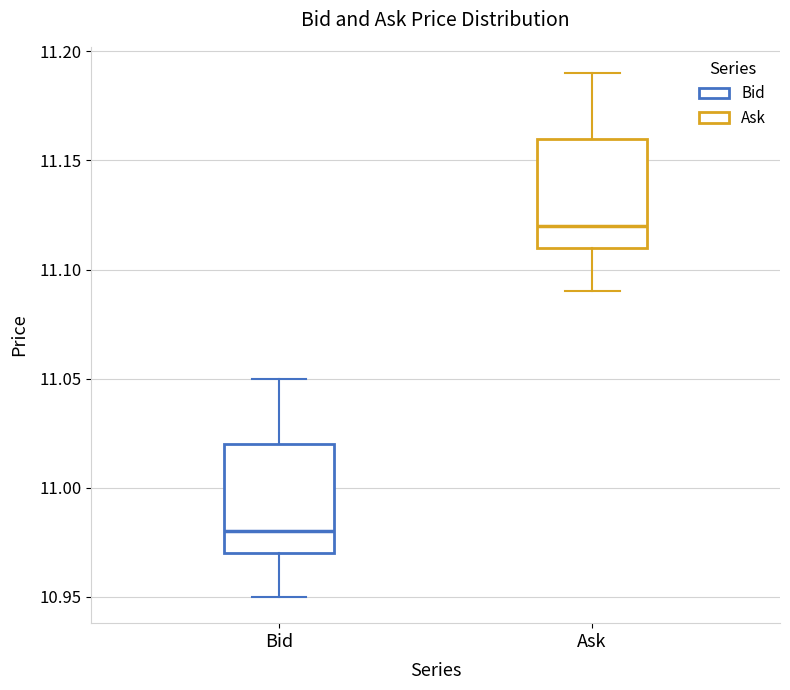

Reading left to right, read every box against the y-axis: the position of its median line, the range the box covers, and the ends of its whiskers. The values are not printed on the chart, so give them approximately, as read against the axis.

Bid: median 10.98, box 10.97 to 11.02, whiskers 10.95 to 11.05
Ask: median 11.12, box 11.11 to 11.16, whiskers 11.09 to 11.19